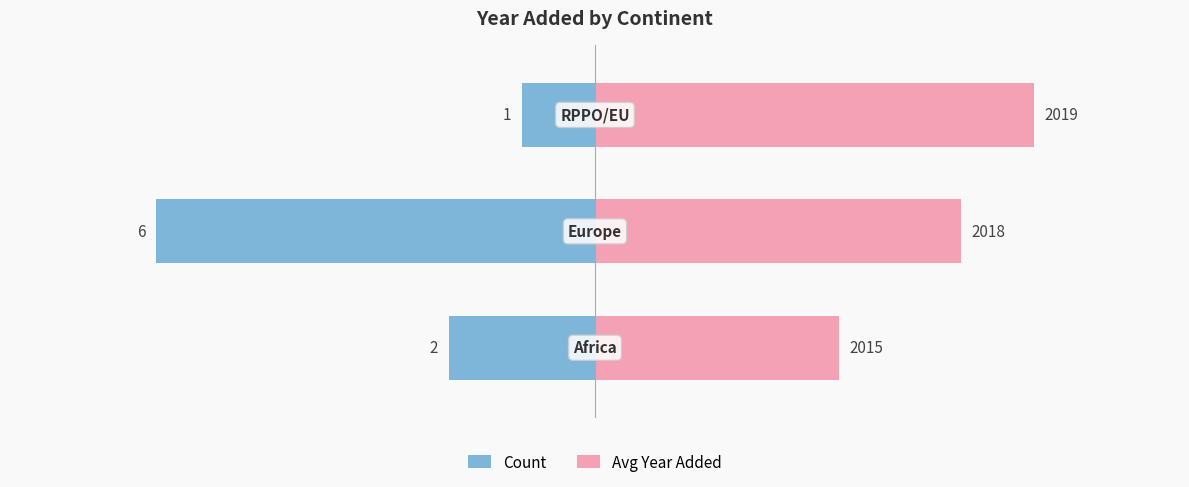

Which series has the largest total across all categories?

Avg Year Added